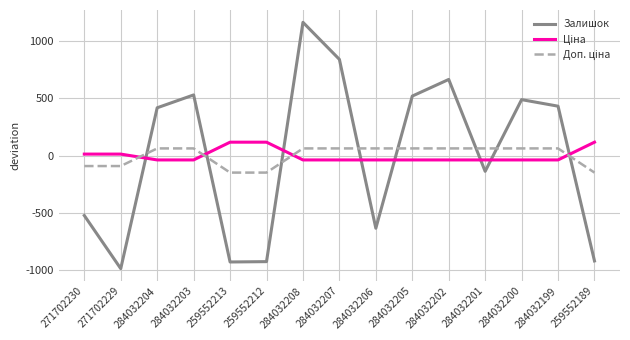

Which series has the widest spread of values?

Залишок